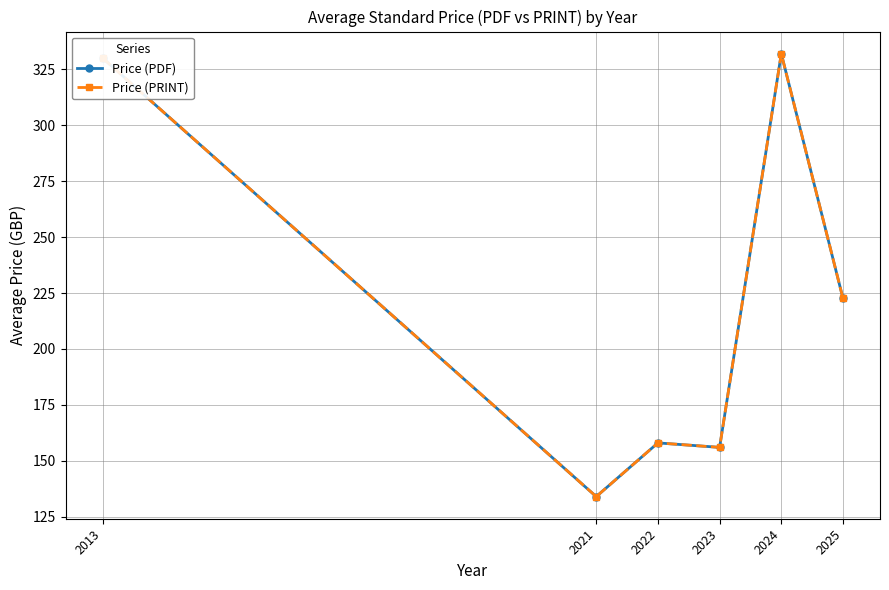

Is this an area chart (filled region under the line)?

No